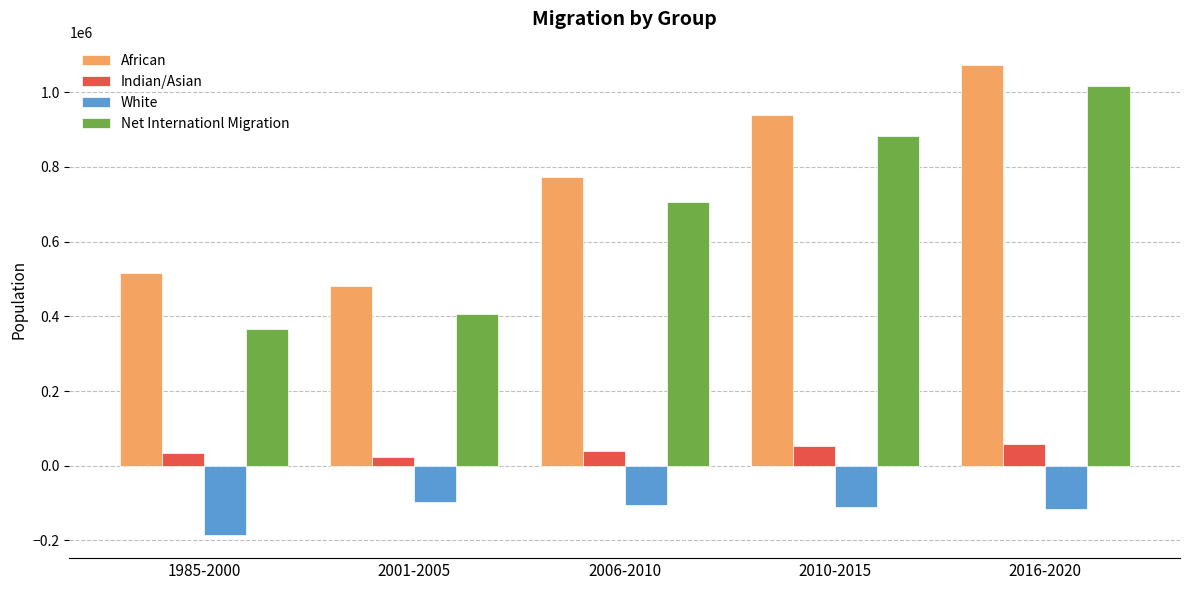

What is the spread (max minus min) of values at 2006-2010?

879910